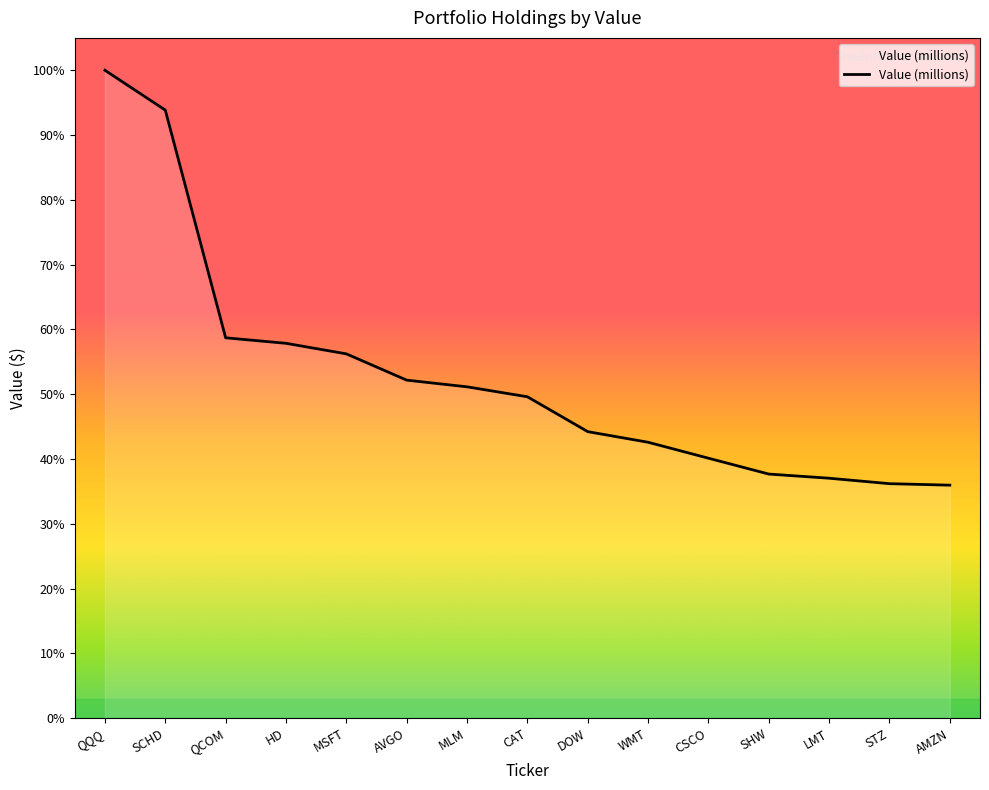

Does the chart have visible grid lines?

No